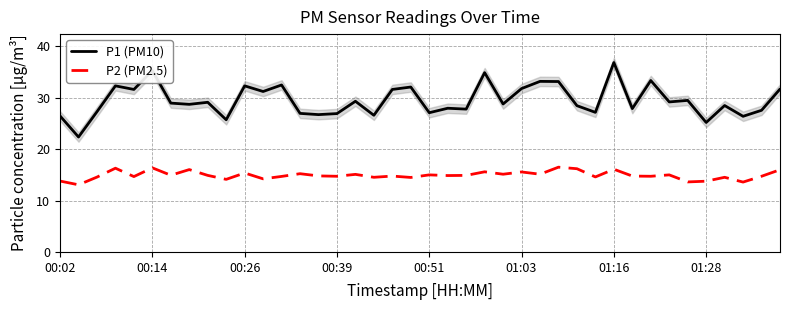

At which label does P1 (PM10) reach its peak?

01:16